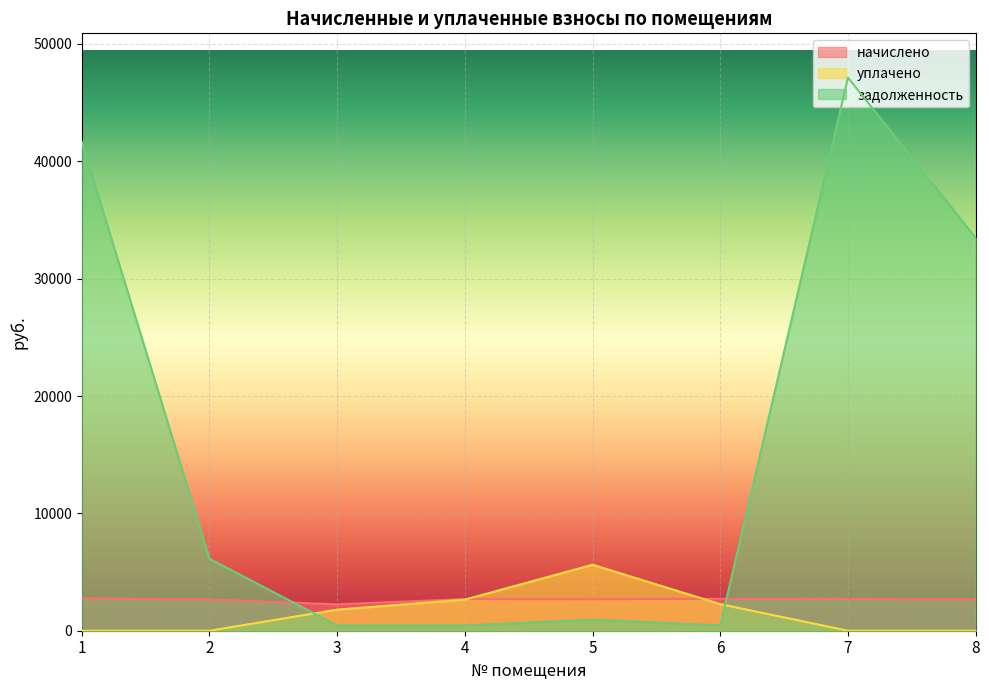

List the labels in order of уплачено value, smallest first.

1, 2, 7, 8, 3, 6, 4, 5